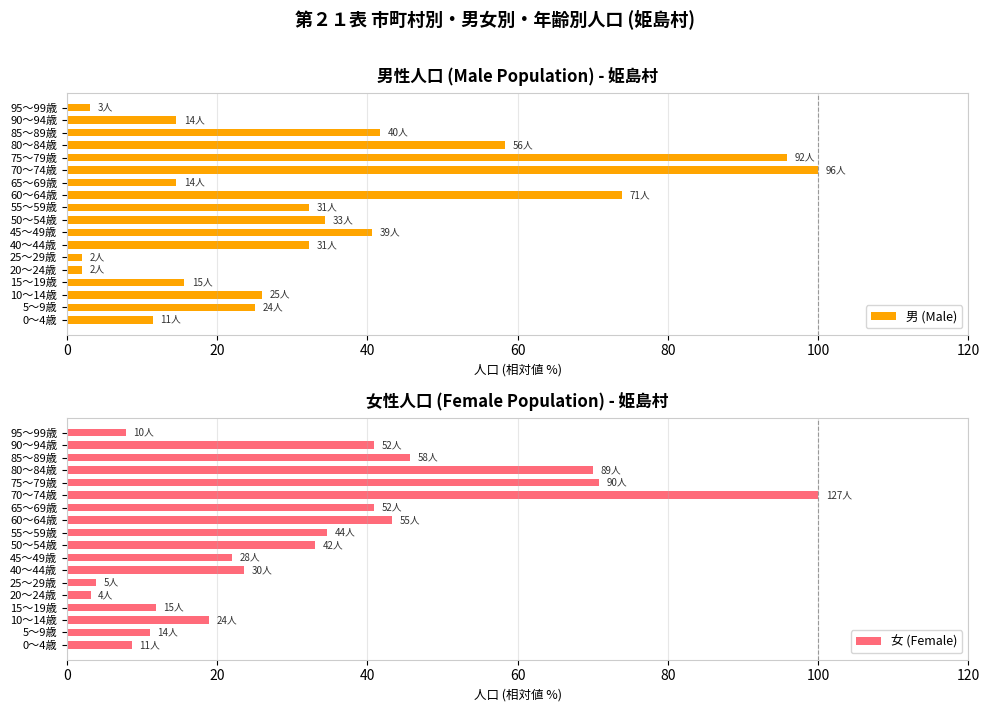

What is the value of the 女 (Female) bar at the 16th from the left?

45.7